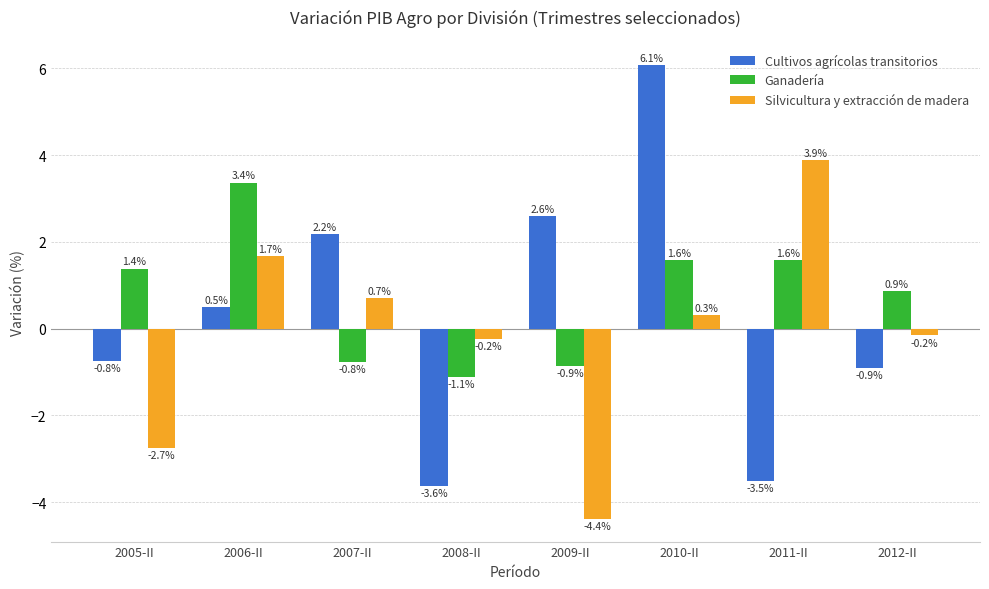

At which category is the sum across all series the highest?

2010-II